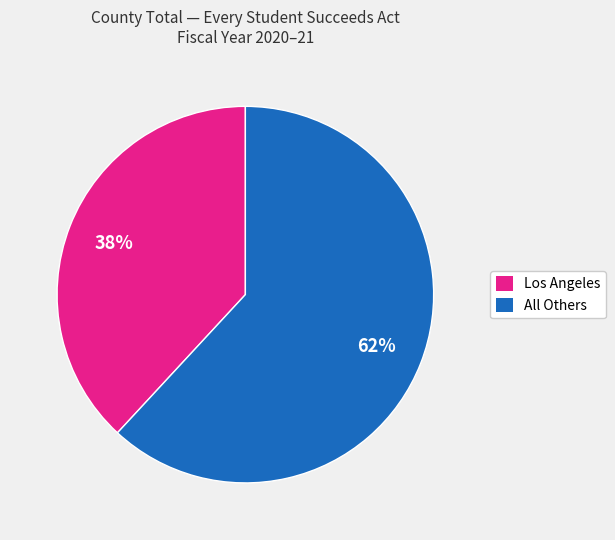

To the nearest percent, what is the difference between the largest and smallest slice percentages?

24%